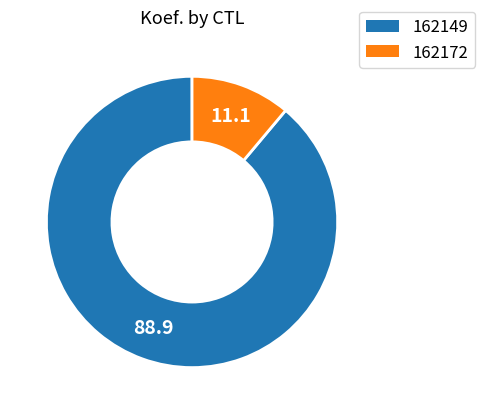

What is the ratio of the value at 162149 to the value at 162172?

8.0